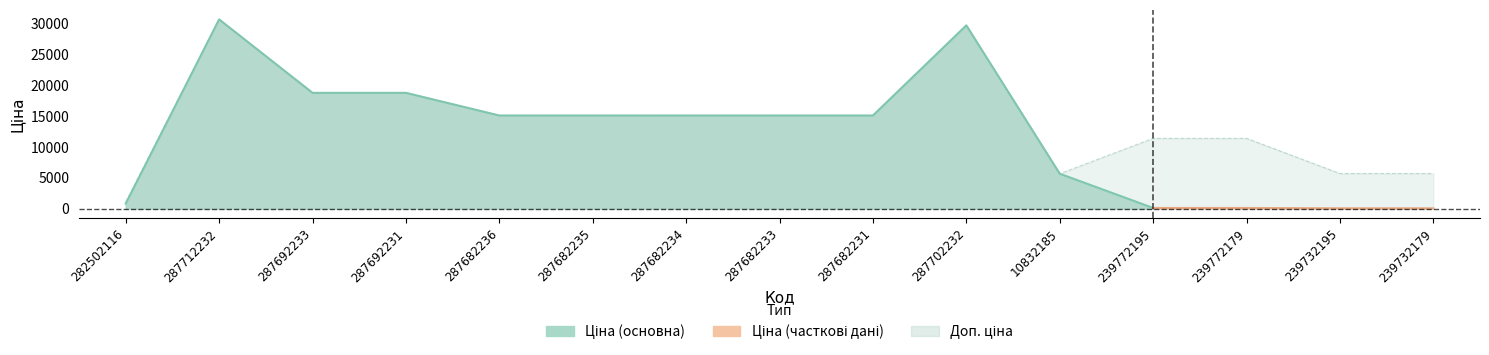

How many data points are less than 15120?

6